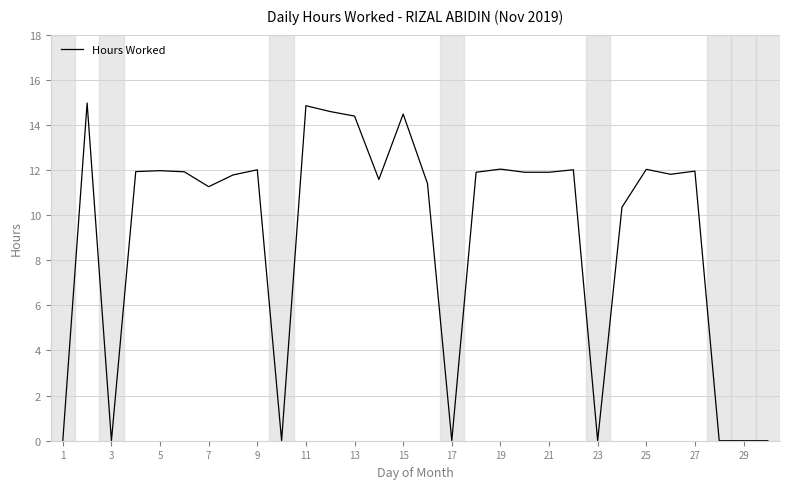

What is the greatest value displayed?

15.0